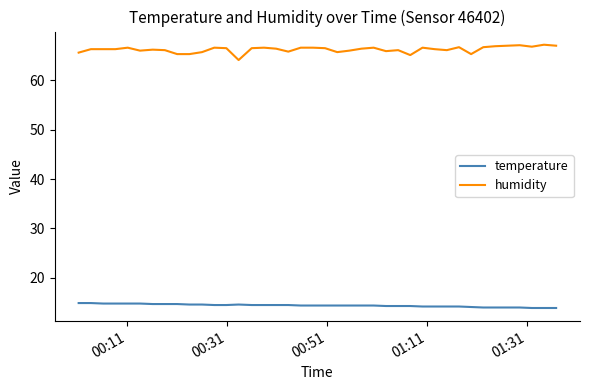

Which series has the largest total across all categories?

humidity